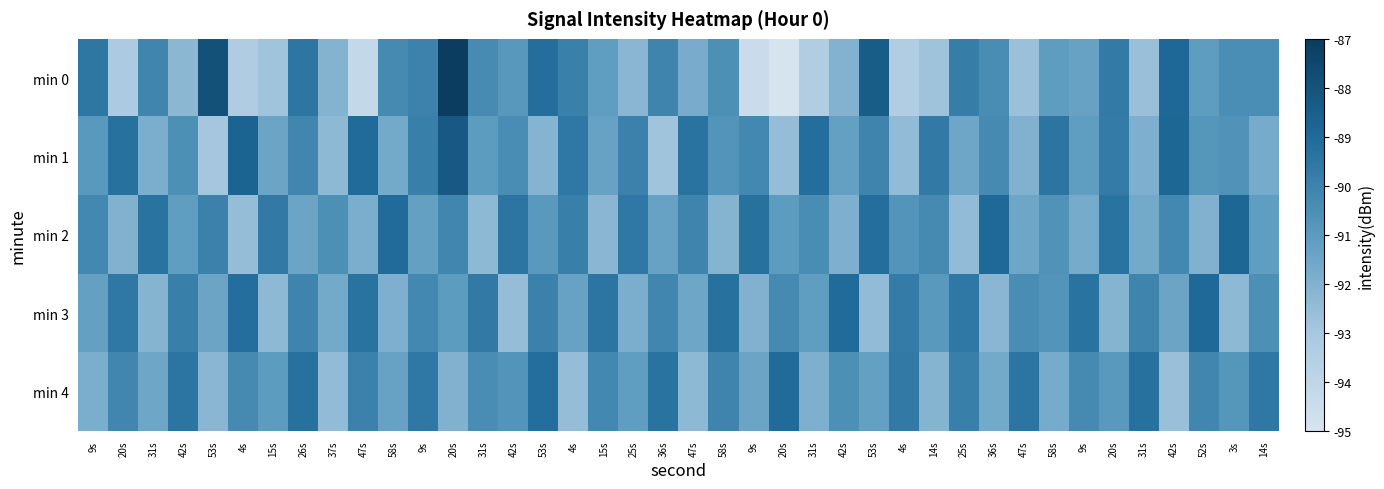

Rank the series at 36s from highest to lowest value.

min 4, min 0, min 3, min 2, min 1